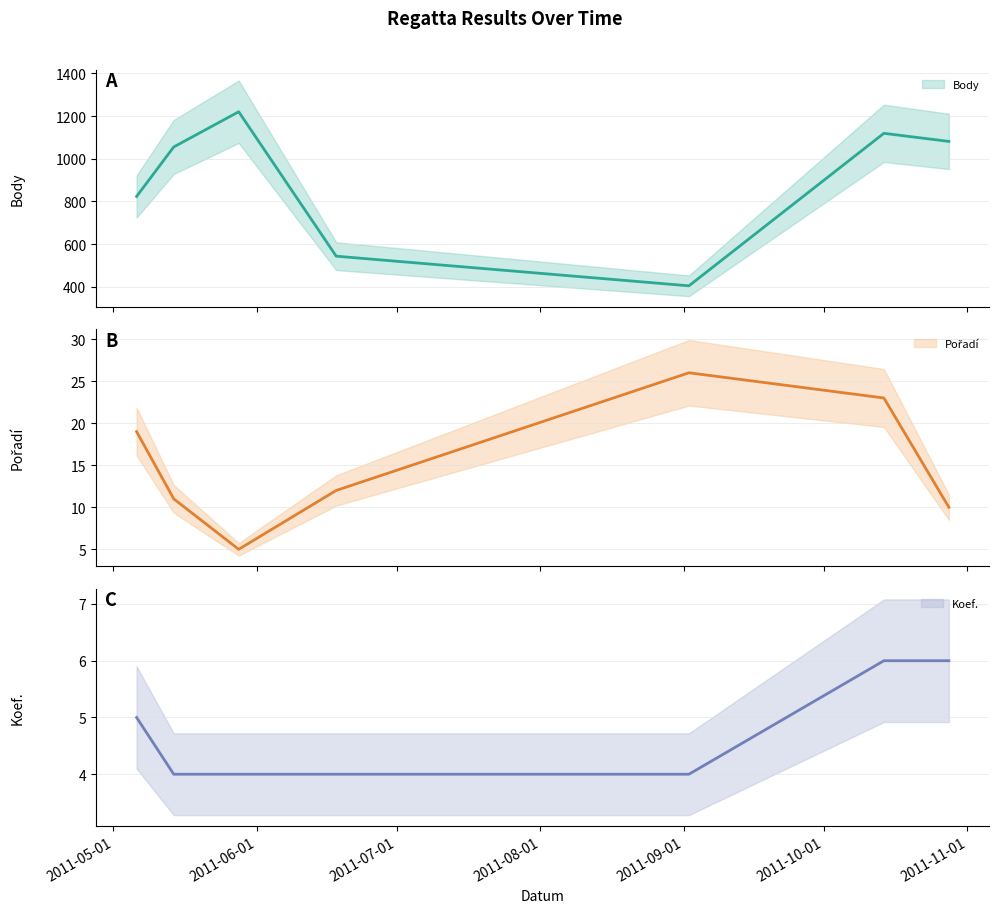

Does the chart display data point markers on the line(s)?

No